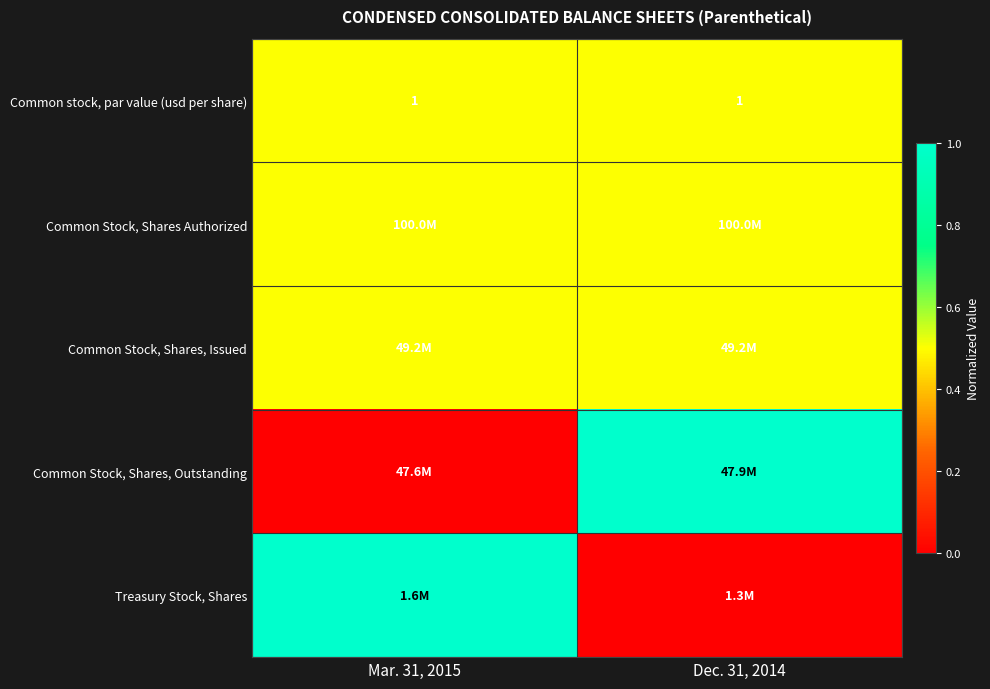

True or false: Common stock, par value (usd per share) has a value of 1.0 at Dec. 31, 2014.

True